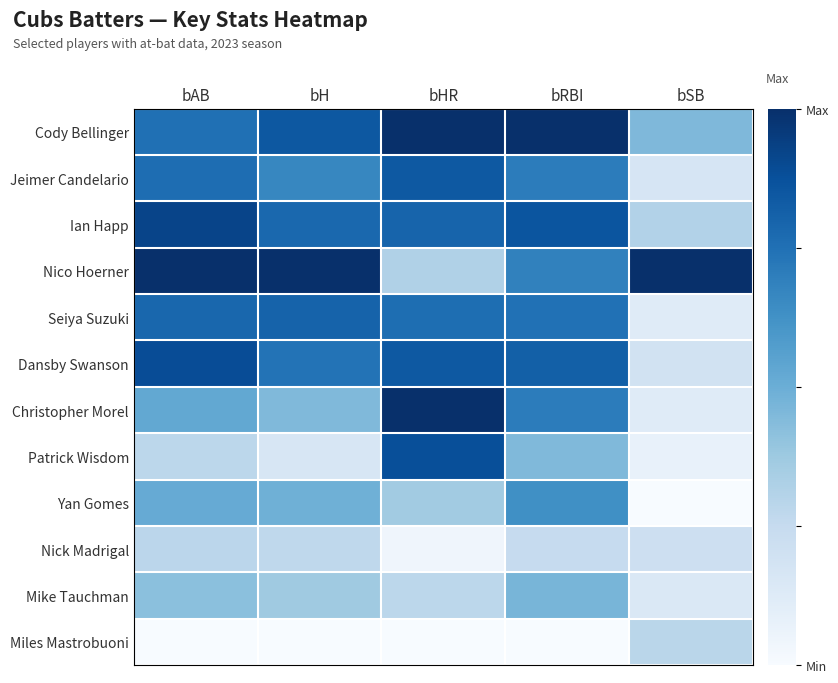

List the series in order of their peak value, highest first.

Nico Hoerner, Cody Bellinger, Christopher Morel, Ian Happ, Dansby Swanson, Patrick Wisdom, Jeimer Candelario, Seiya Suzuki, Yan Gomes, Mike Tauchman, Miles Mastrobuoni, Nick Madrigal